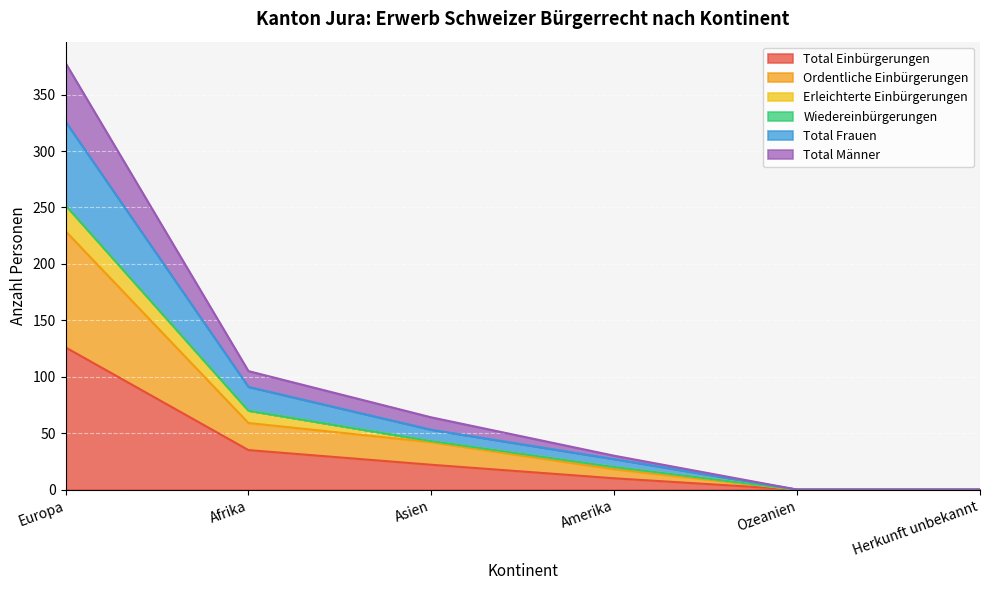

What is the highest value of the Total Einbürgerungen series?

126